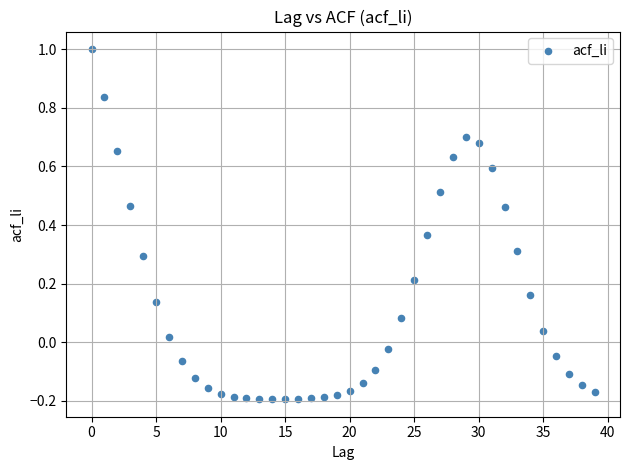

What is the range of Y values (max minus min)?

1.2